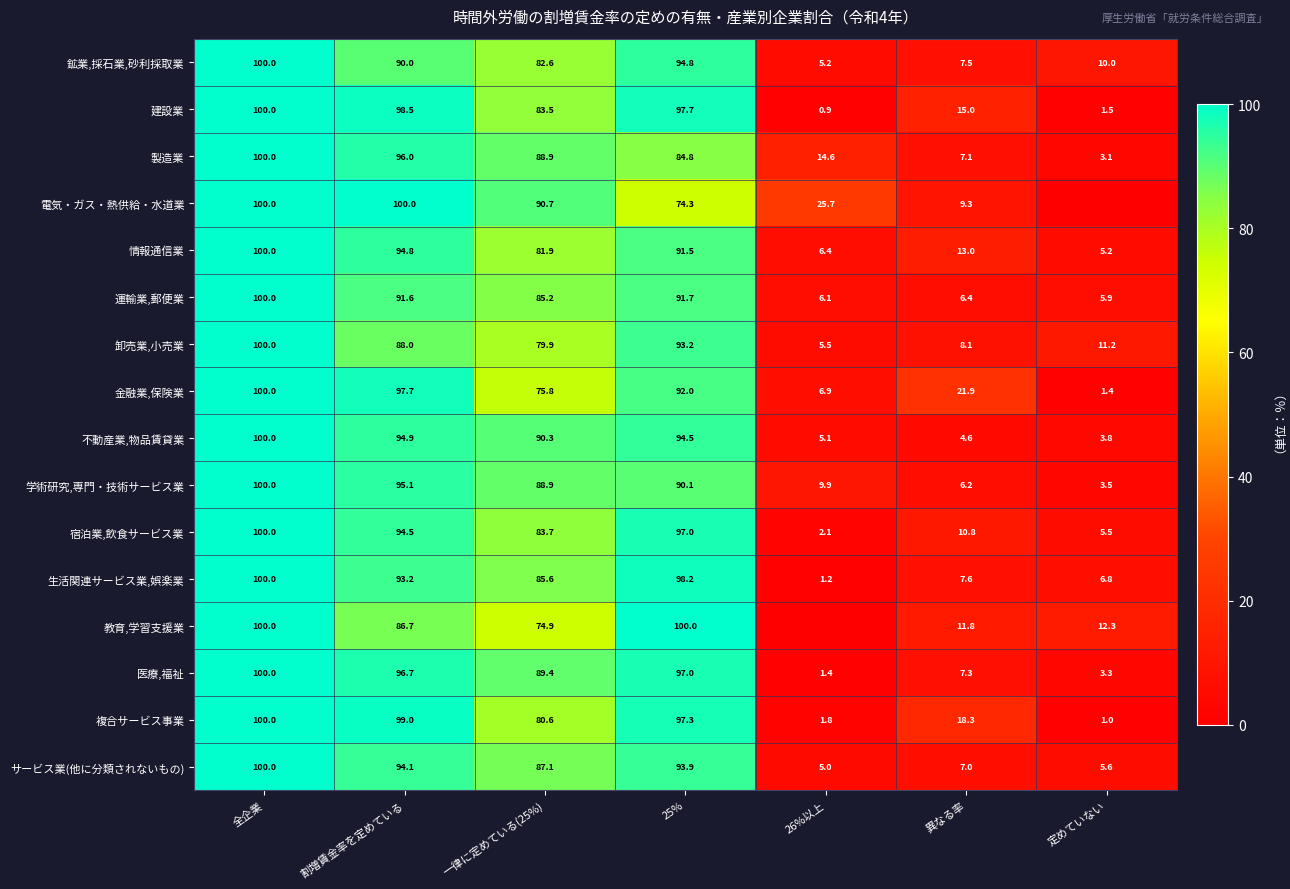

At which category does the chart reach its peak across all series?

全企業